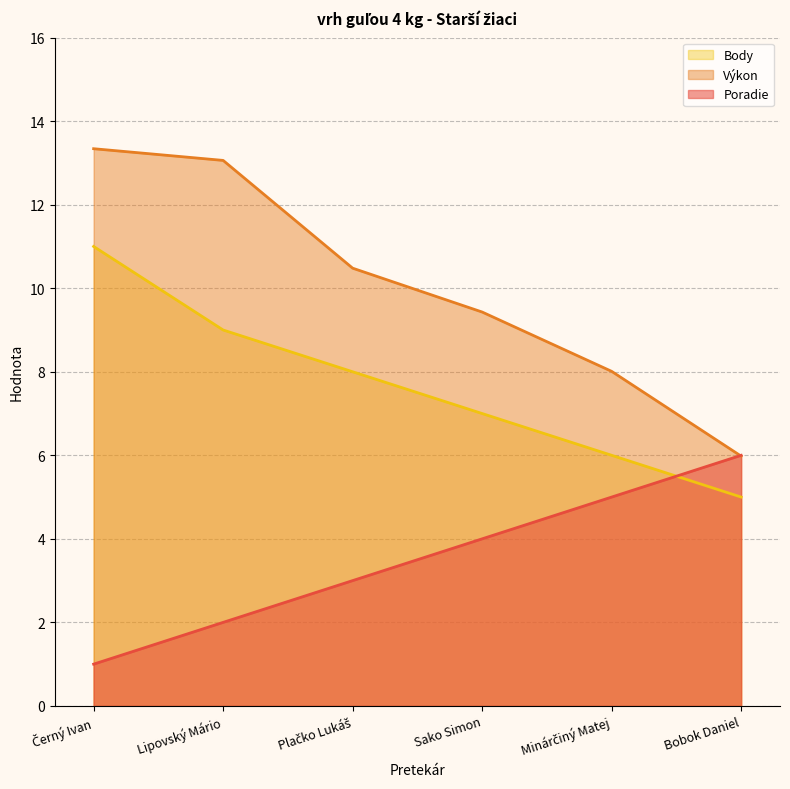

At which category is the sum across all series the highest?

Černý Ivan